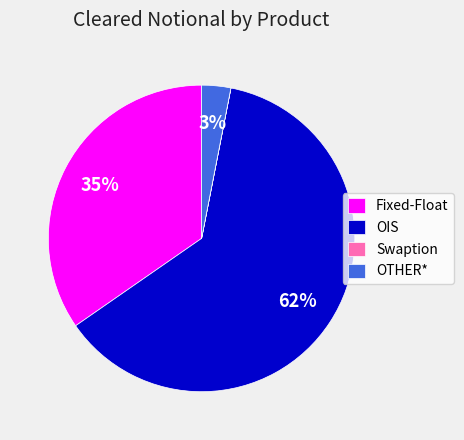

Does OTHER* account for over 50% of the chart?

No